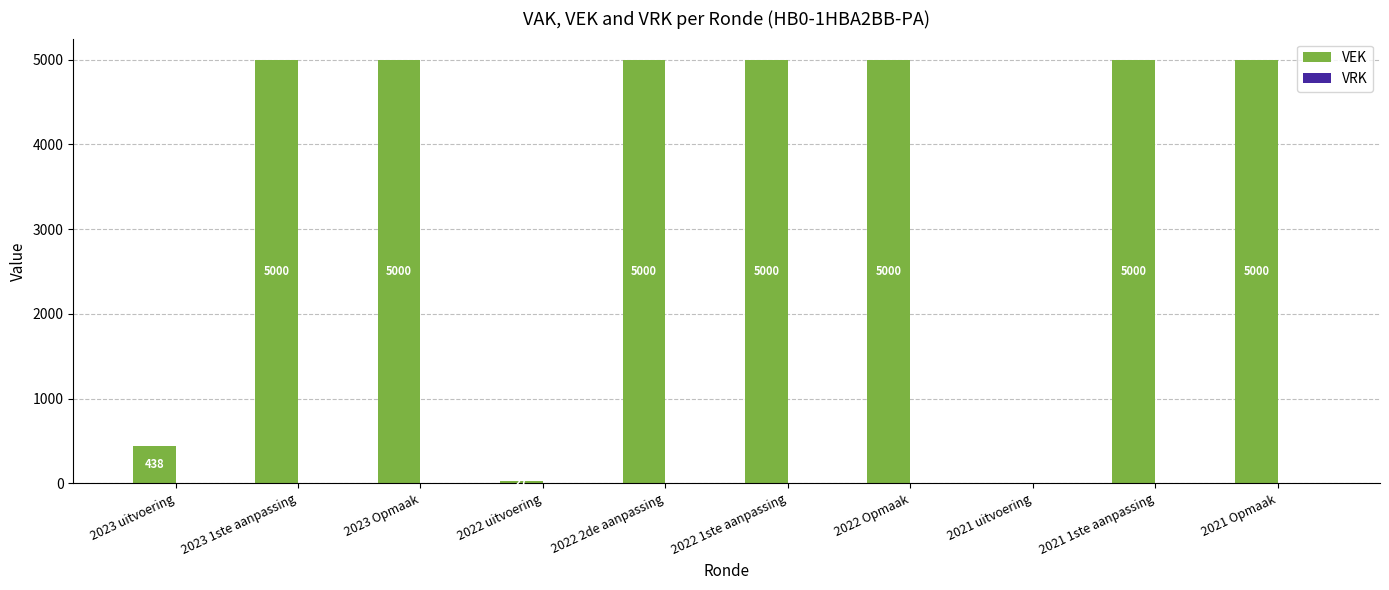

The chart shows a value of 5000 at 2021 Opmaak. True or false?

True